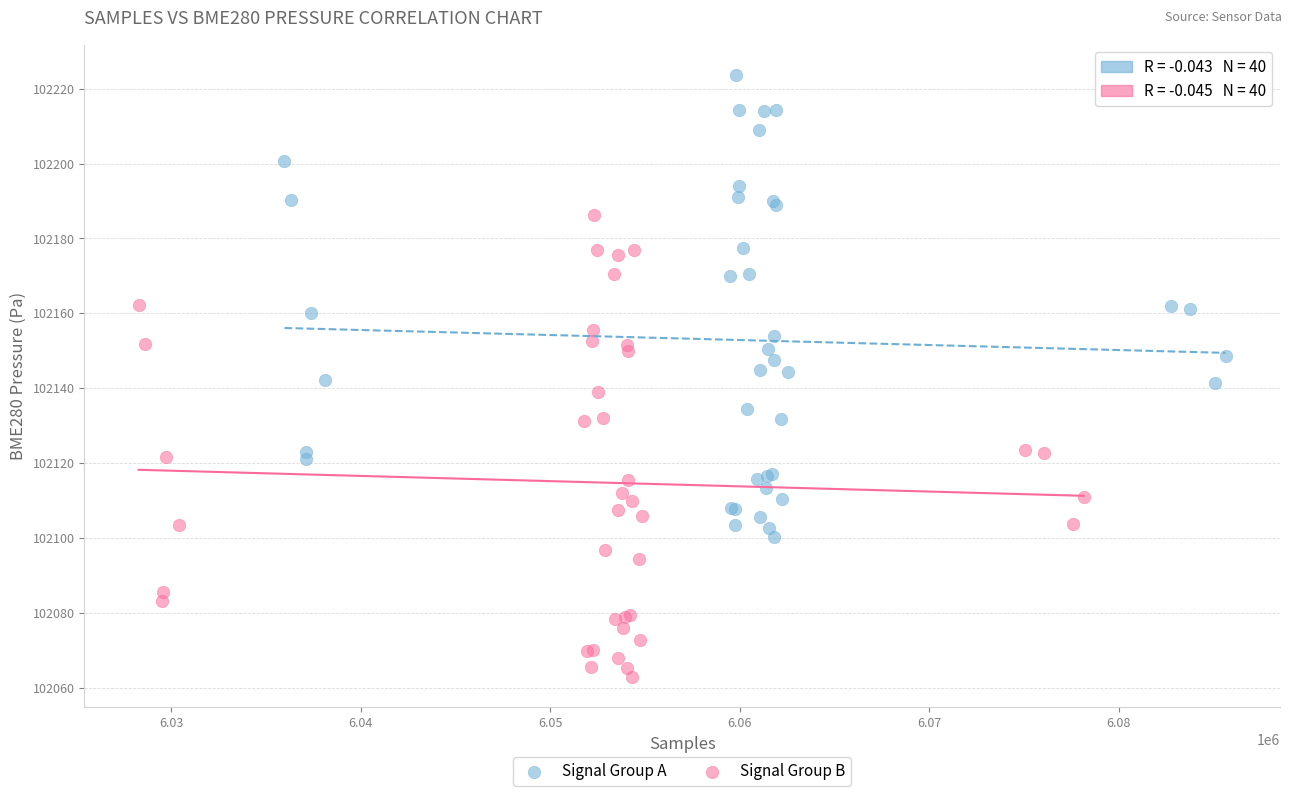

Which series reaches the maximum Y coordinate?

Signal Group A